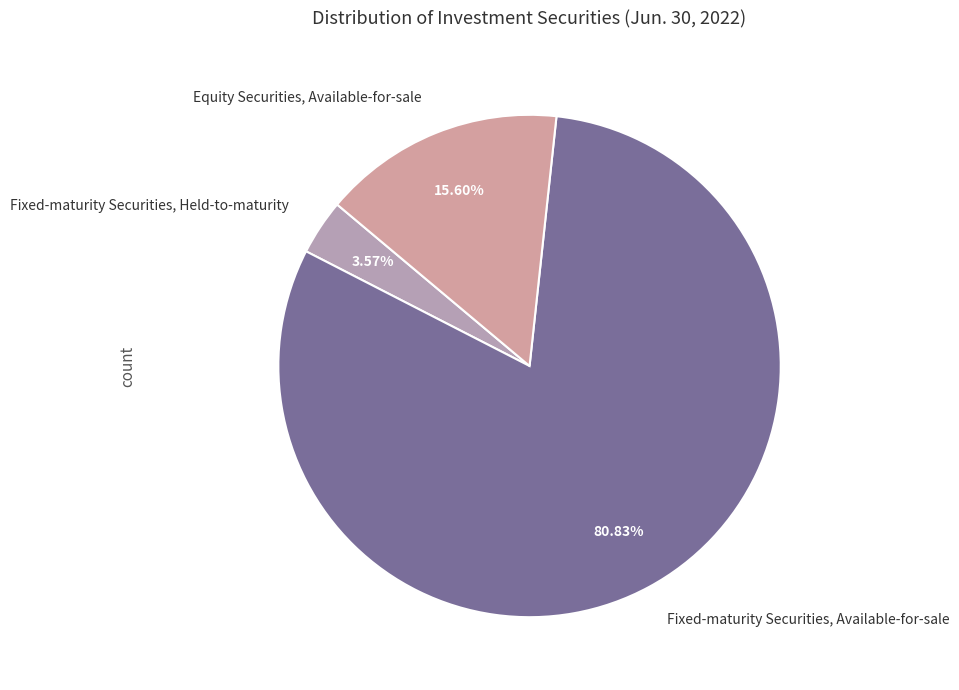

How many segments does this pie chart have?

3